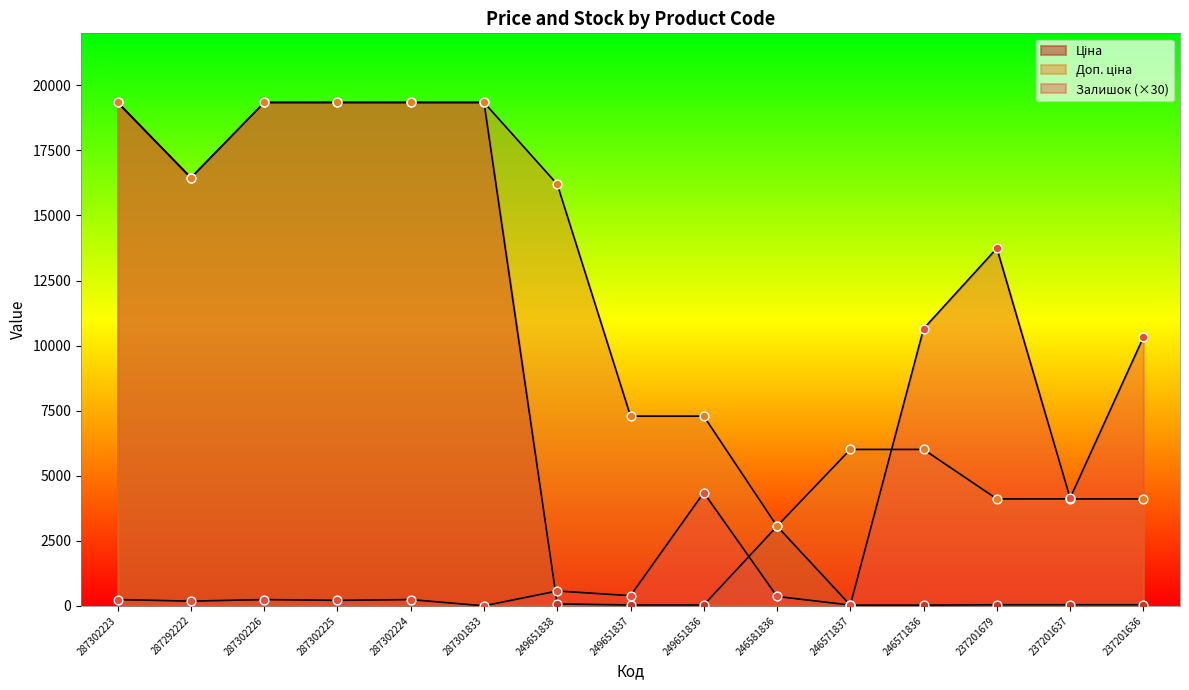

At which category is the sum across all series the highest?

287302223